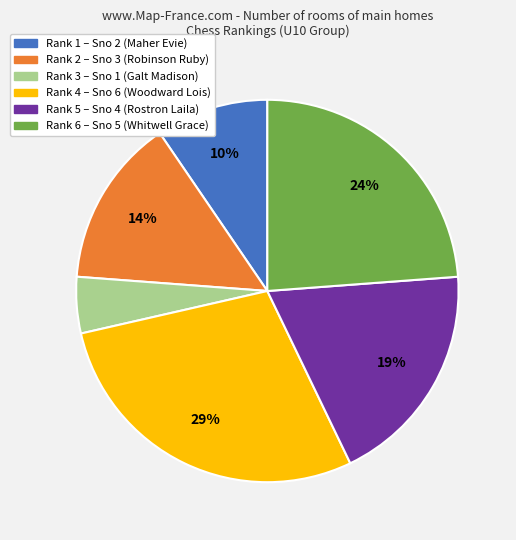

Is there a majority slice in this chart?

No